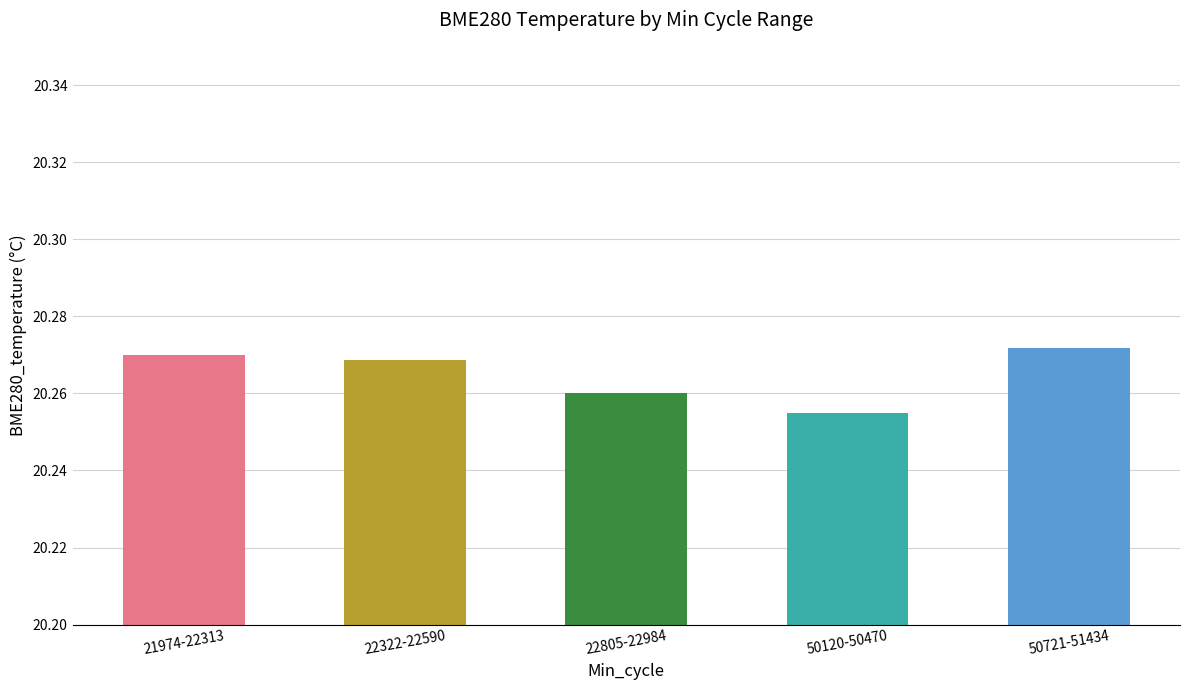

At which category does the chart reach its minimum across all series?

50120-50470